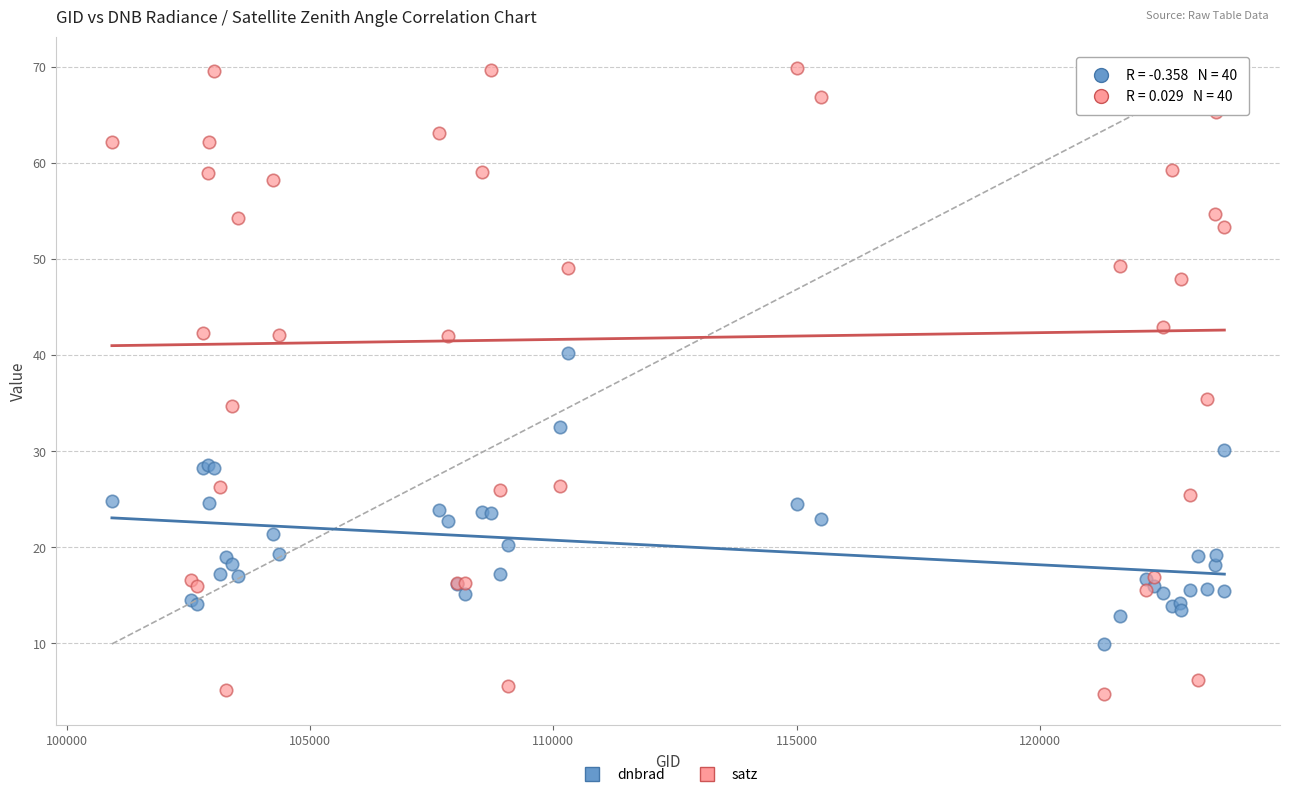

Which series reaches the minimum Y coordinate?

satz